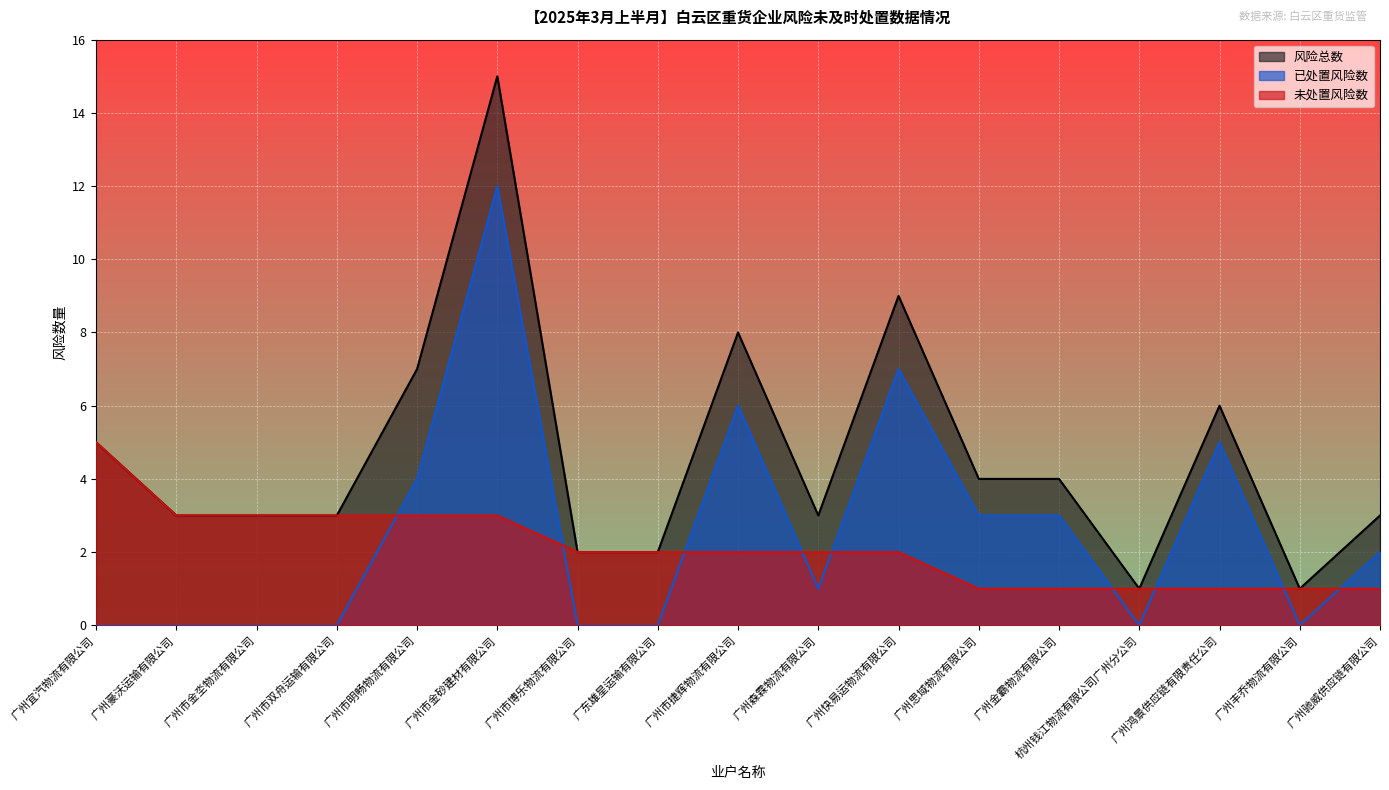

What is the maximum value for 风险总数?

15